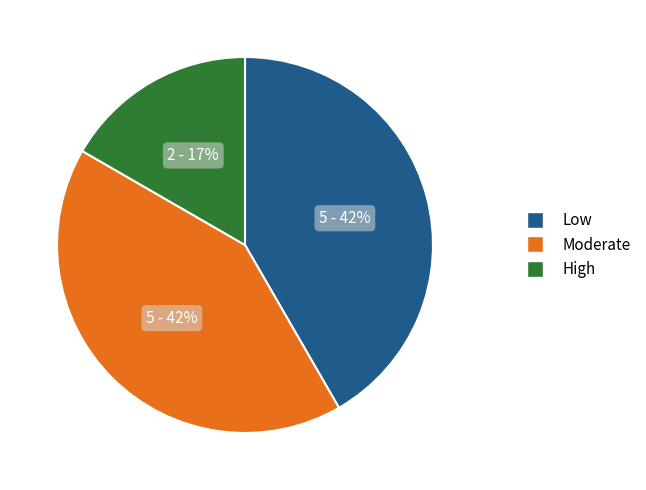

Is there any slice that represents more than half of the pie?

No